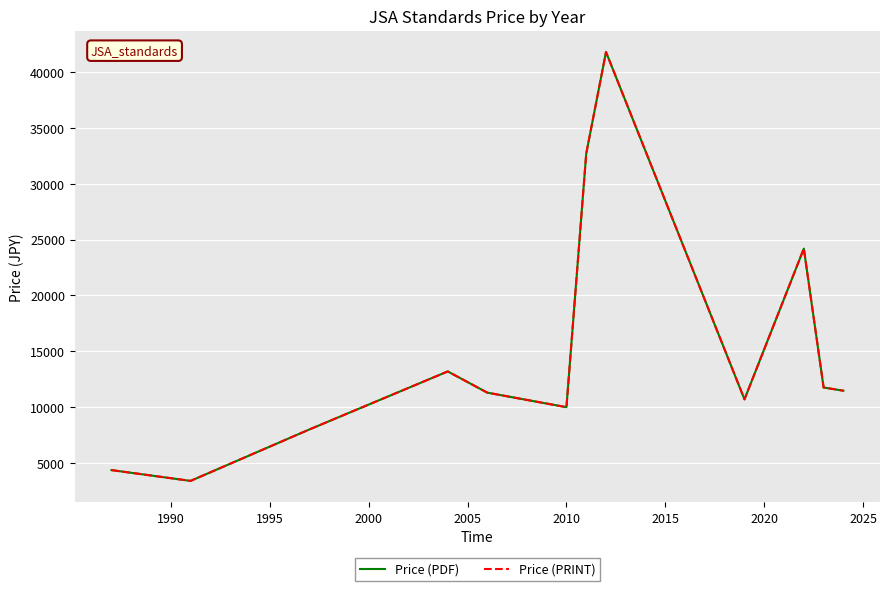

Does the chart display data point markers on the line(s)?

No